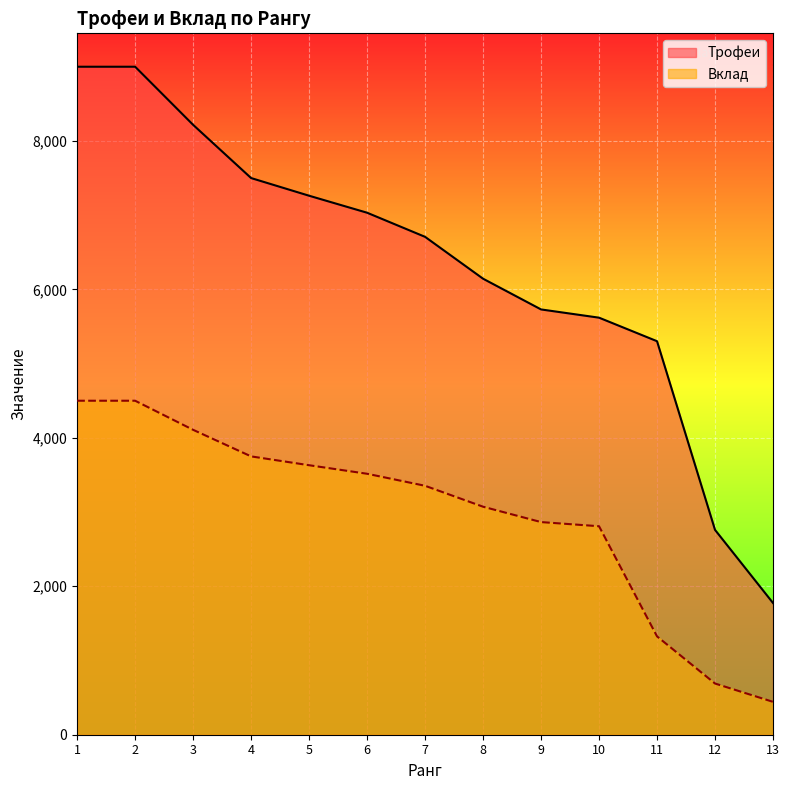

True or false: Вклад and Трофеи cross at least once.

False